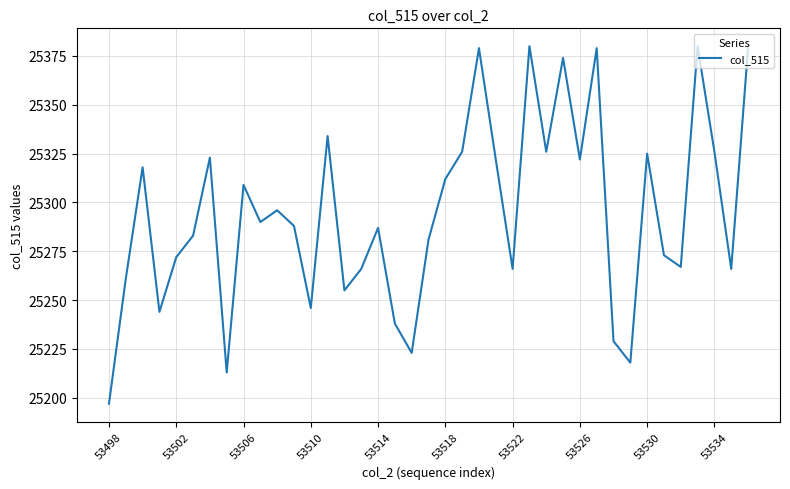

Does the chart display data point markers on the line(s)?

No